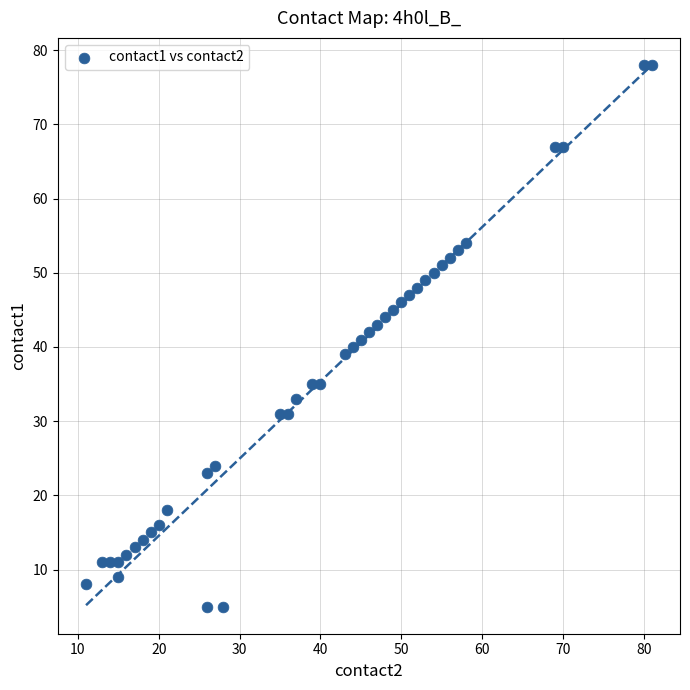

What is the range of Y values (max minus min)?

73